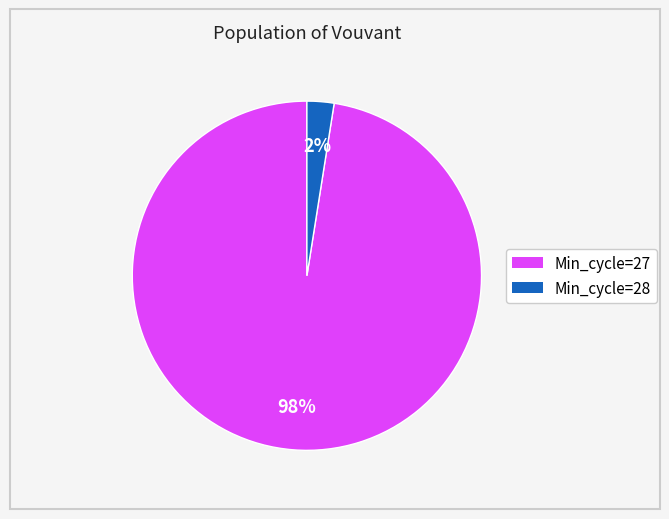

Is there any slice that represents more than half of the pie?

Yes